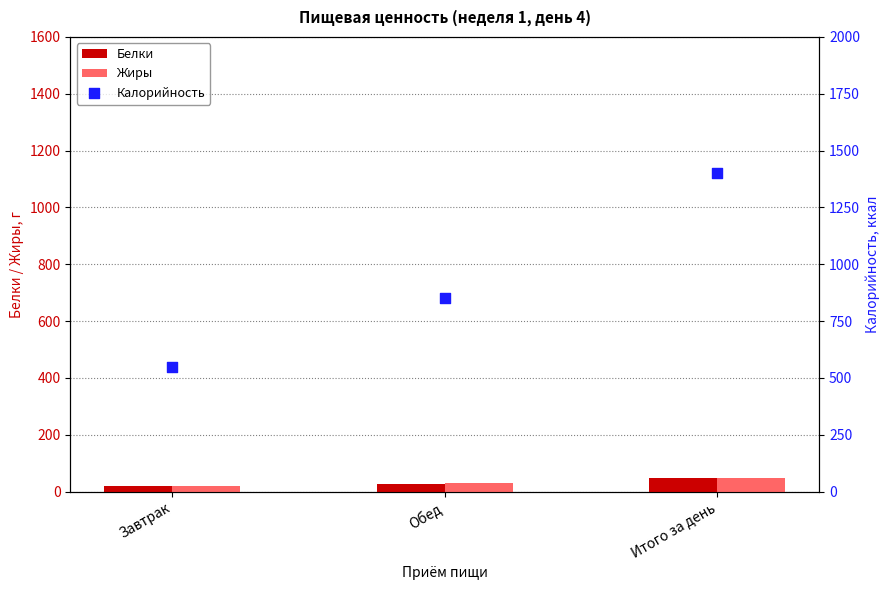

Which series has the largest Y range (max minus min)?

Калорийность